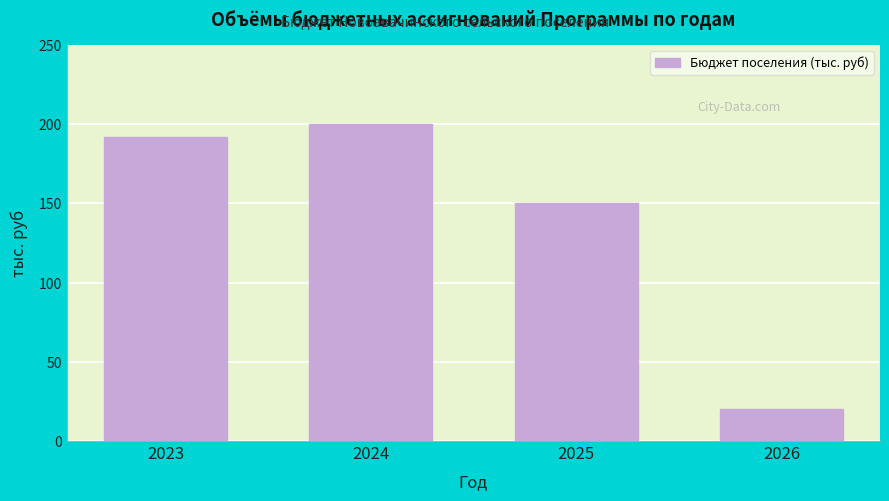

Reading right to left, what are all the values shown in this chart?

20	150	200	192